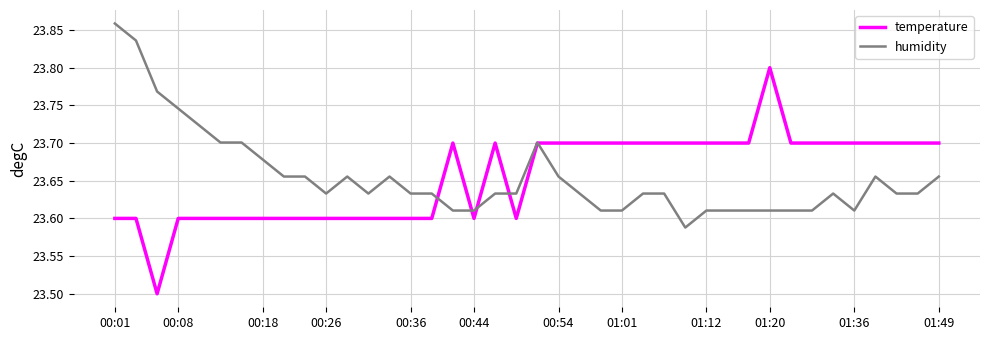

What is the difference between the second highest and minimum values in the temperature series?

0.2